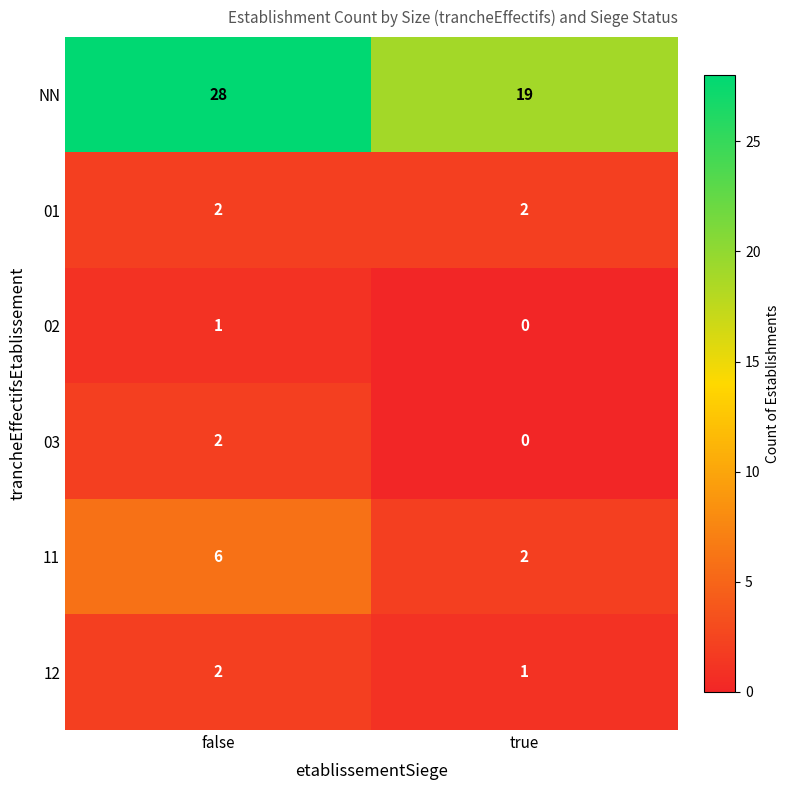

Reading left to right, transcribe all the data shown in this chart.

NN: 28	19
01: 2	2
02: 1	0
03: 2	0
11: 6	2
12: 2	1